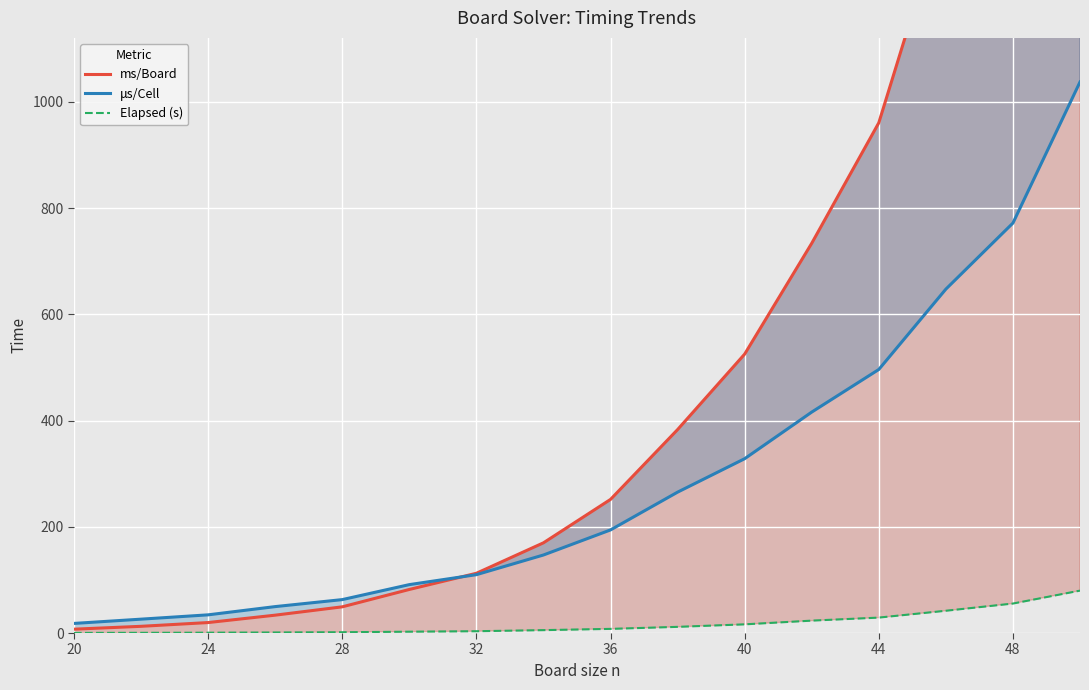

Rank the series at 36 from highest to lowest value.

ms/Board, μs/Cell, Elapsed (s)